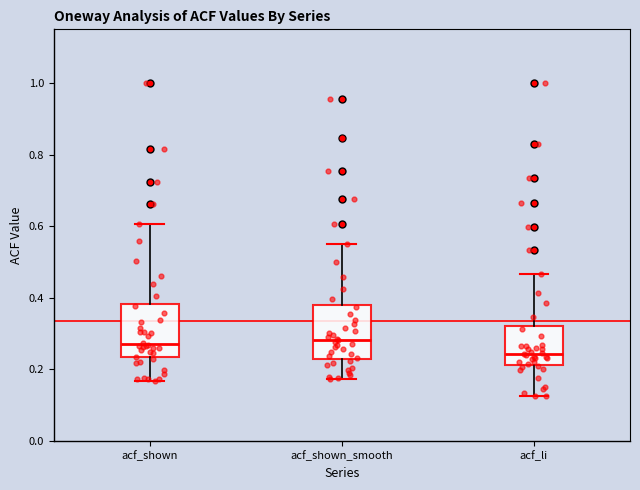

Reading left to right, transcribe this box plot: for each box, give where its median line is, the range the box spans, and where its two whiskers end, as read against the y-axis. The values are not printed on the chart, so give them approximately, as read against the axis.

acf_shown: median 0.28, box 0.24 to 0.38, whiskers 0.16 to 0.60
acf_shown_smooth: median 0.28, box 0.22 to 0.38, whiskers 0.18 to 0.54
acf_li: median 0.24, box 0.22 to 0.32, whiskers 0.12 to 0.46